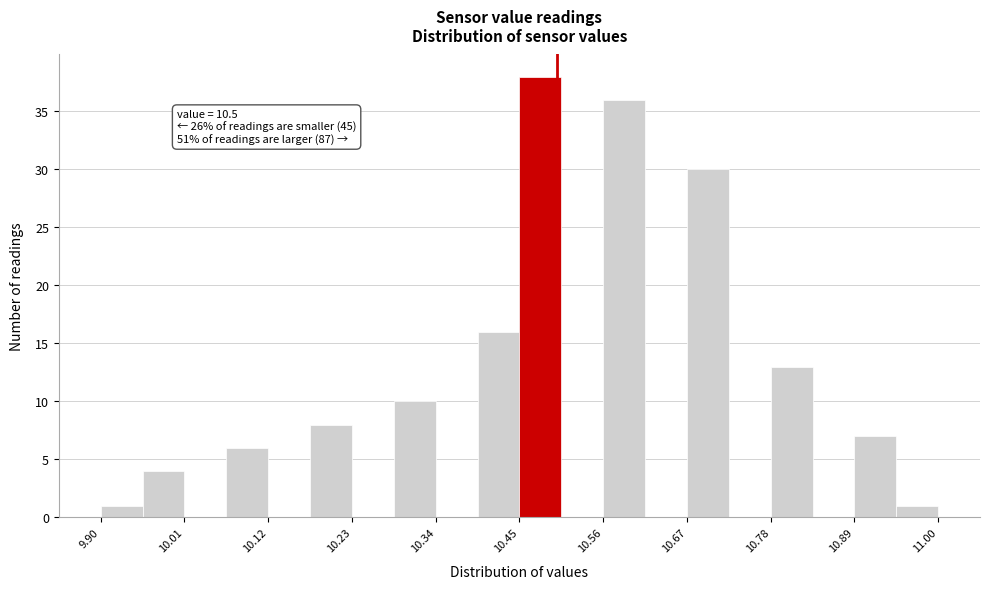

Read against the x-axis, roughly where is the centre of the tallest bar?

10.48